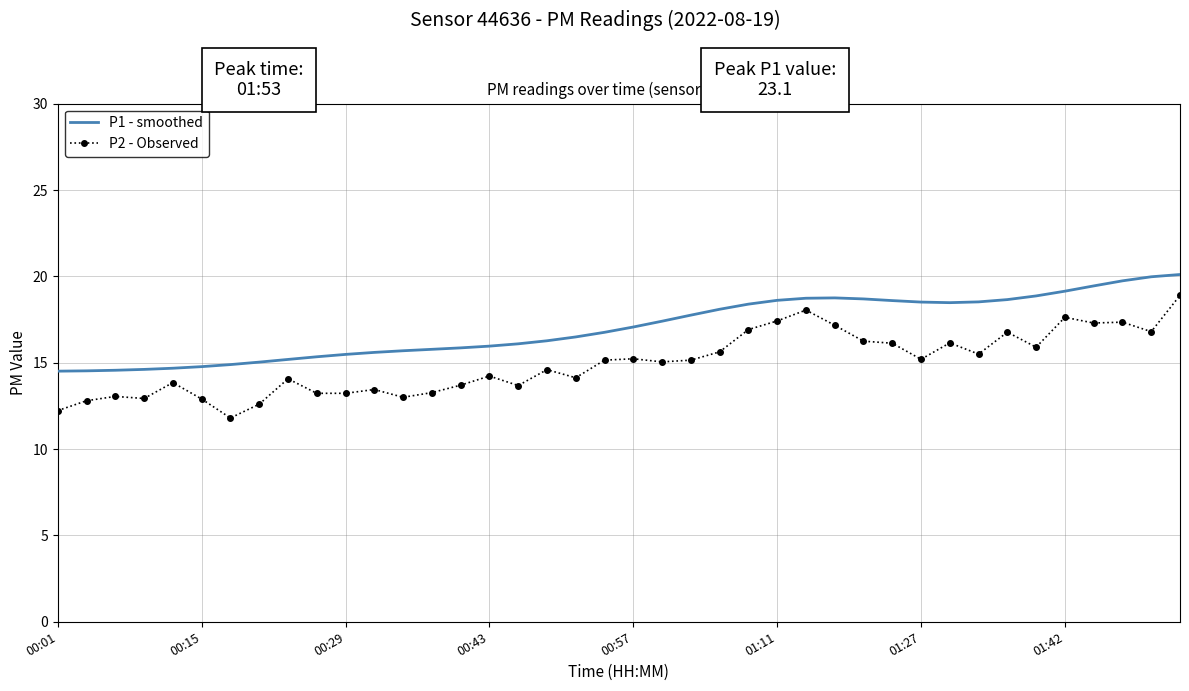

List the series in order of their overall mean, highest first.

P1 - smoothed, P2 - Observed